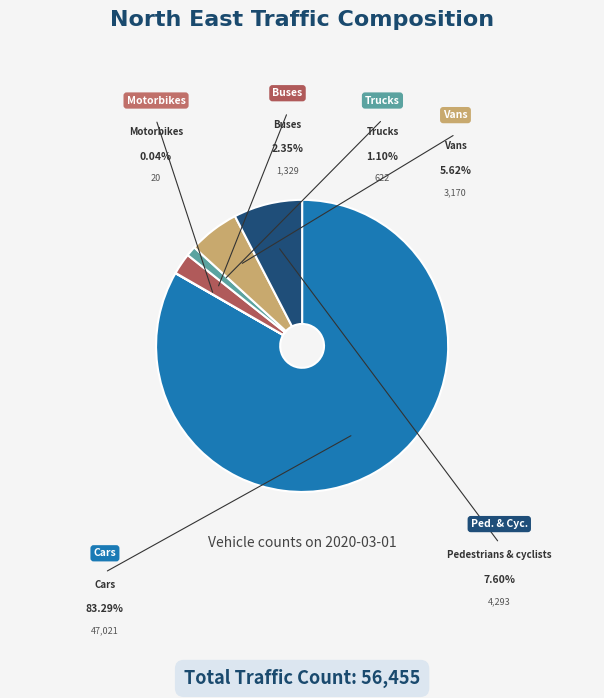

To the nearest percent, what is the difference between the Vans and Pedestrians & cyclists slice percentages?

2%